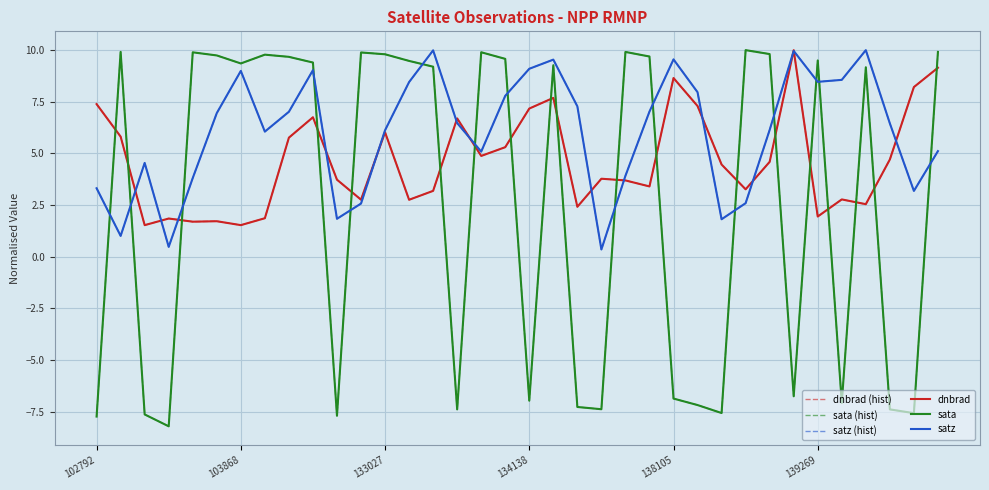

Is this an area chart (filled region under the line)?

No